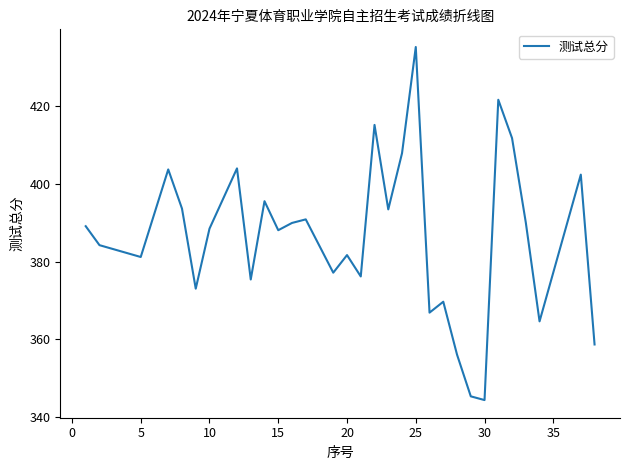

What is the minimum value shown in the chart?

344.4